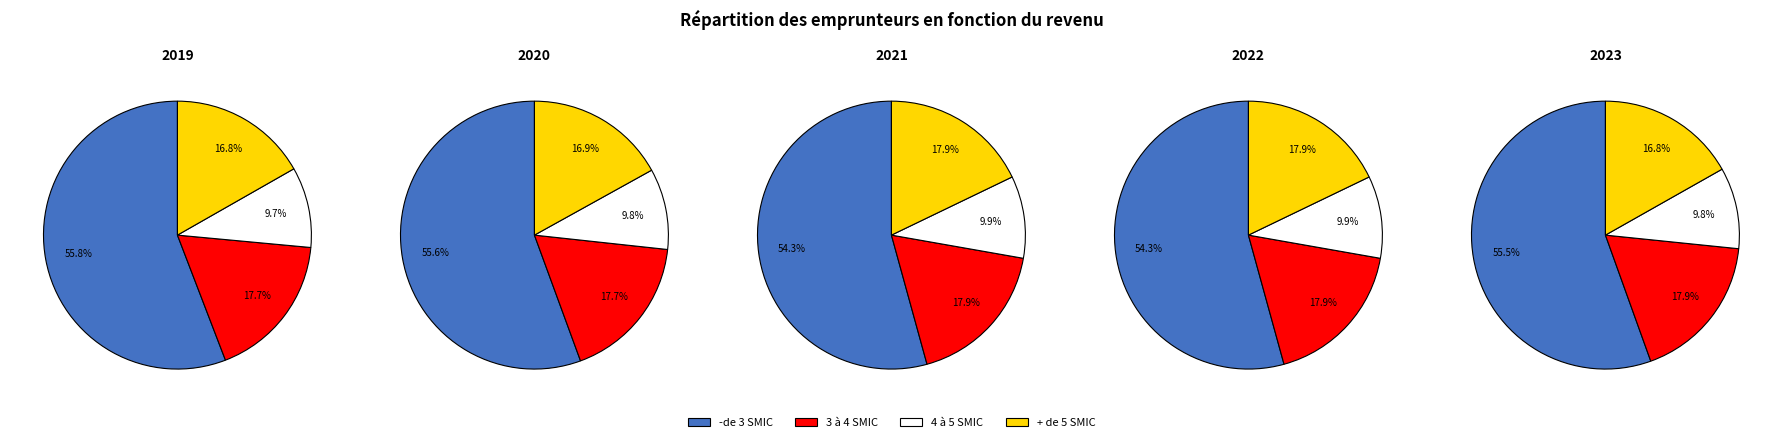

Does + de 5 SMIC account for over 50% of the chart?

No